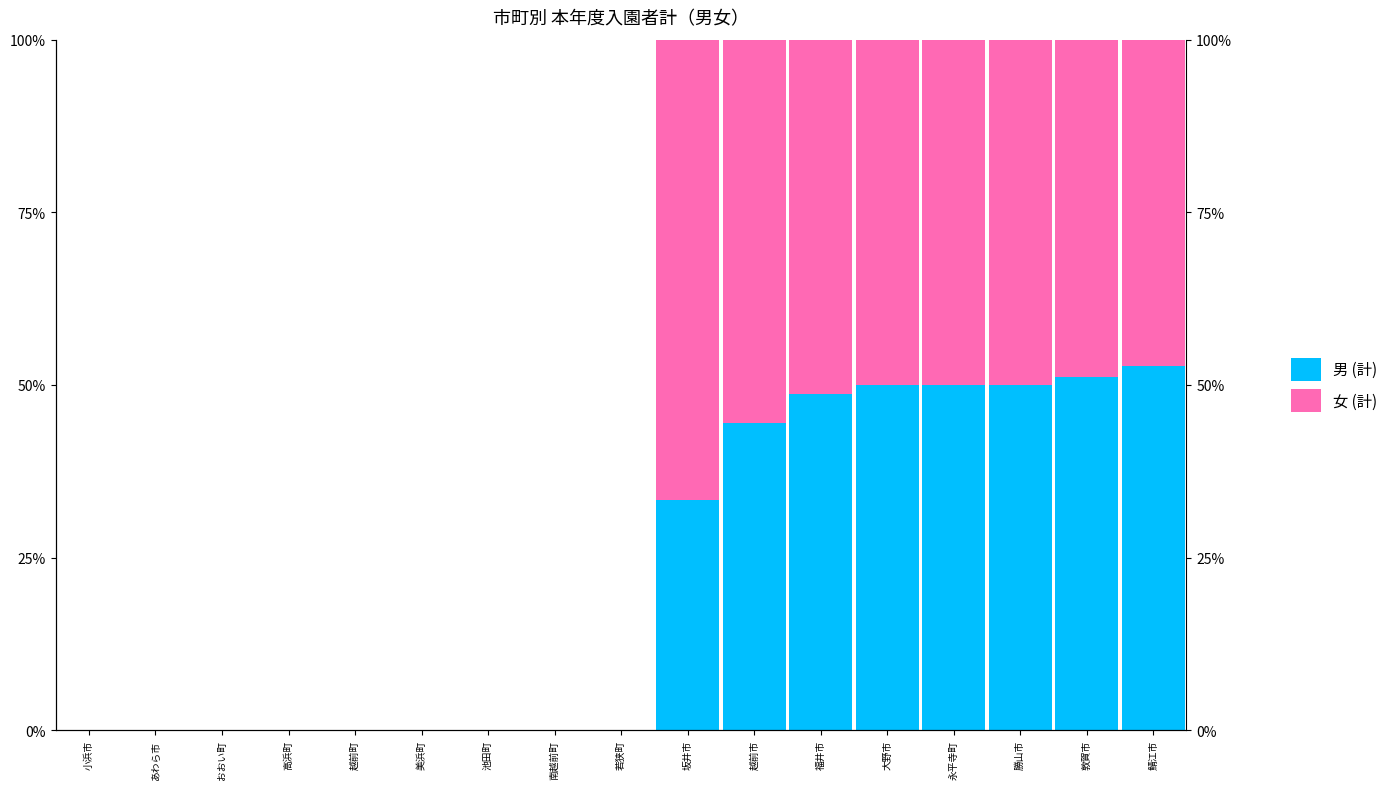

What is the difference between the maximum and minimum values in the 女 (計) series?

66.7